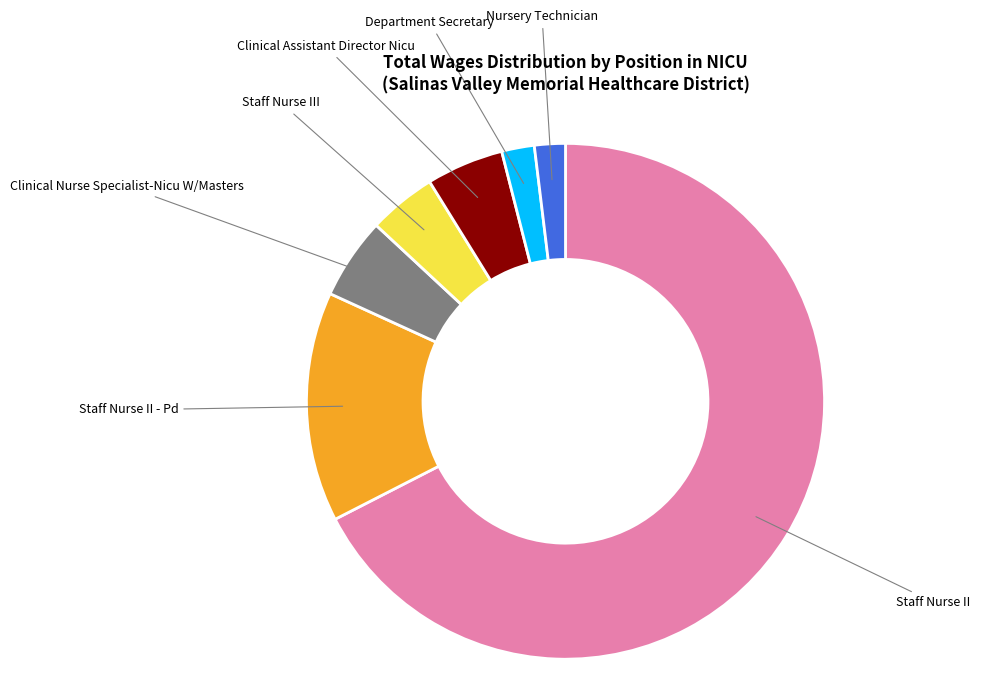

Count the number of slices in the pie.

7